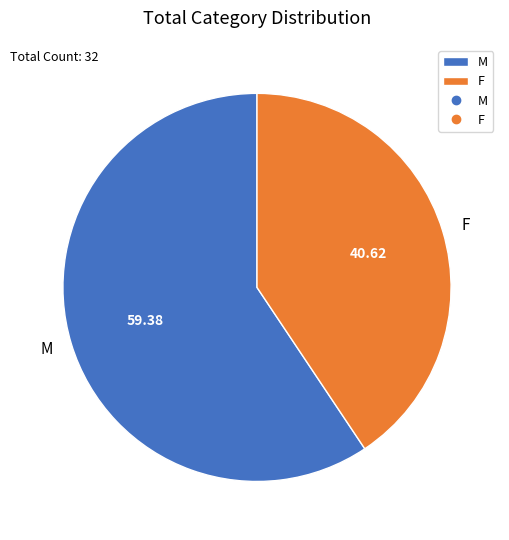

What is the smallest slice in the pie chart?

F